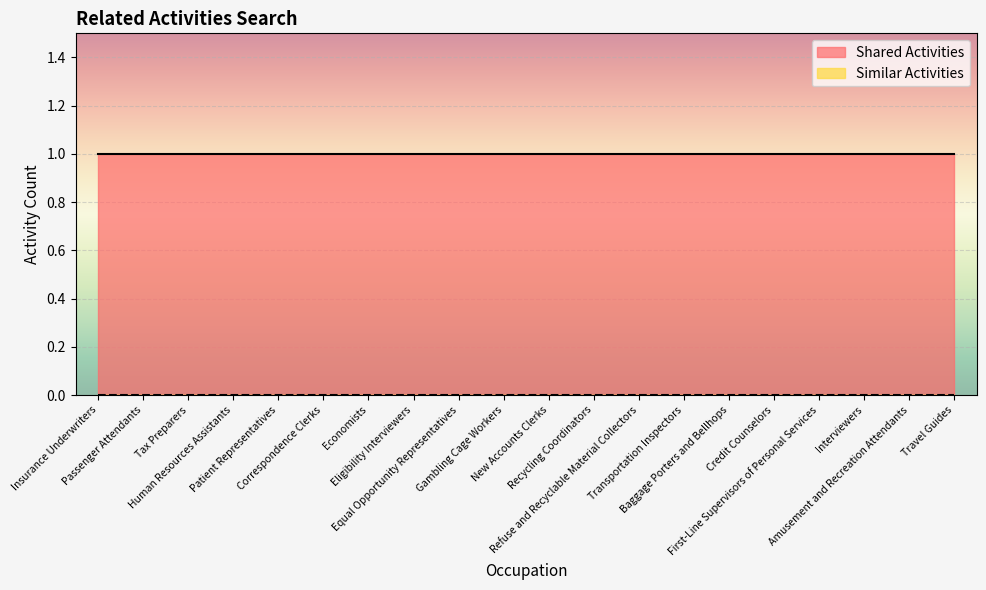

True or false: Shared Activities has more than 1 interior local peaks.

False